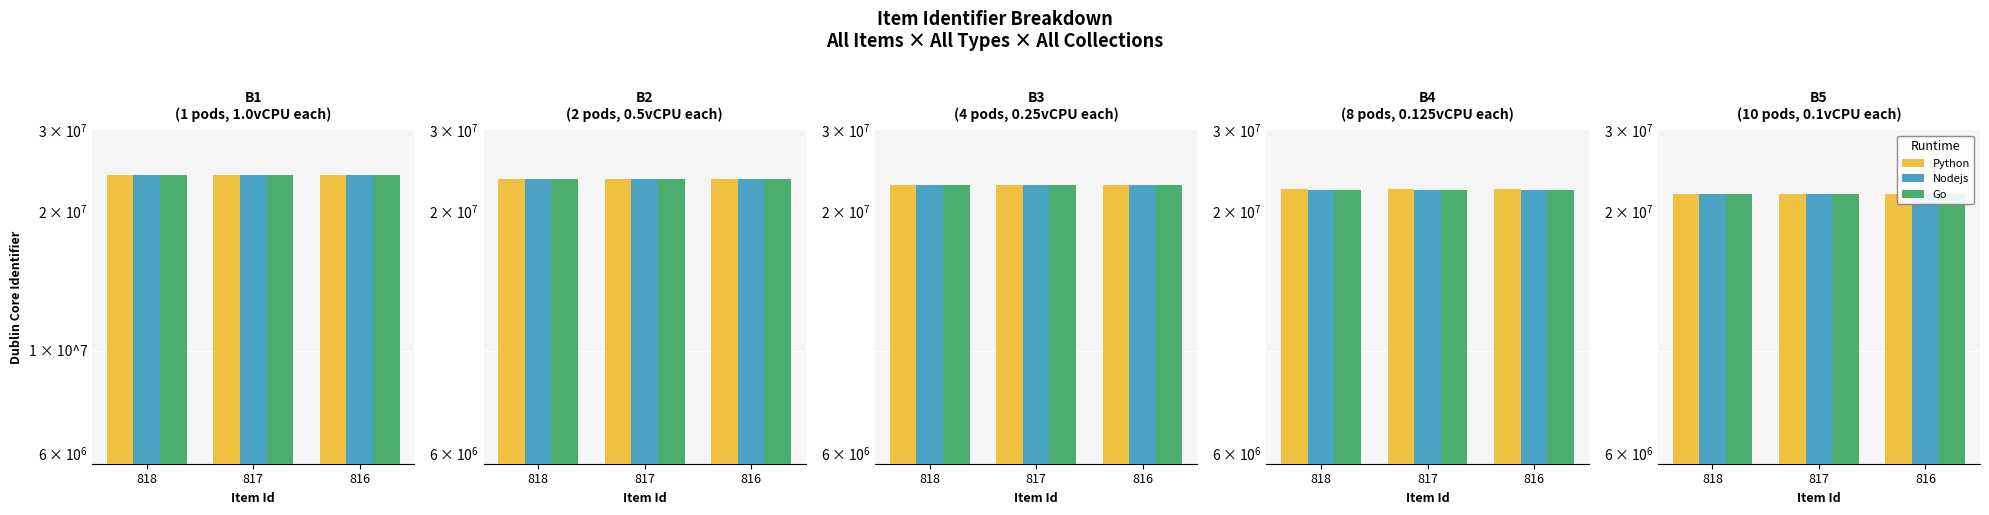

What is the spread (max minus min) of values at 816?

34935.5